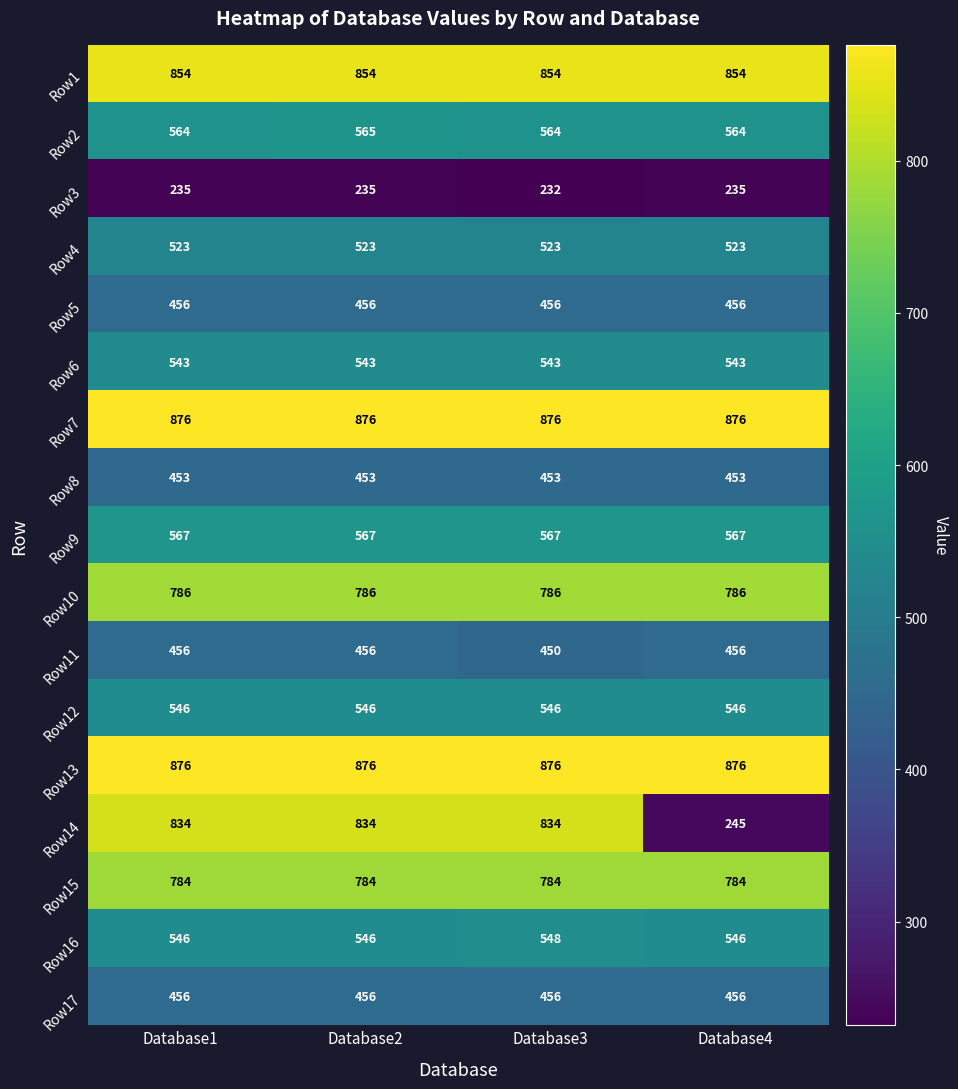

What value does the Row5 series have at Database3?

456